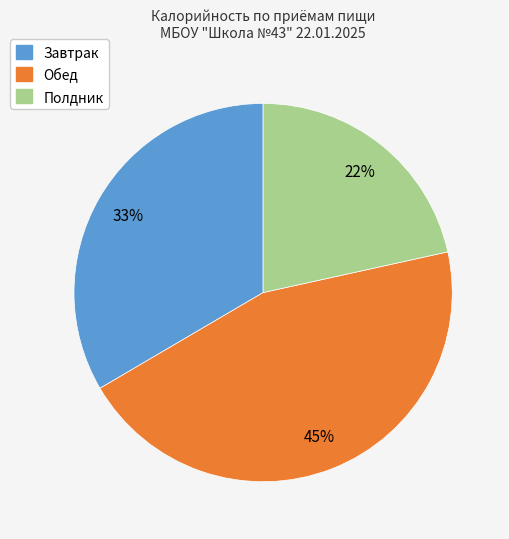

True or false: Полдник accounts for 34% of the total.

False